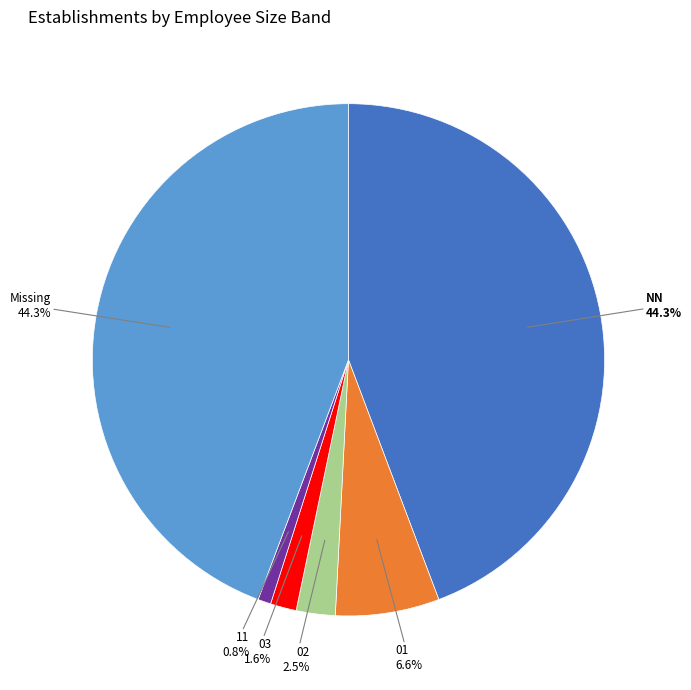

To the nearest percent, what is the difference between the largest and smallest slice percentages?

43%